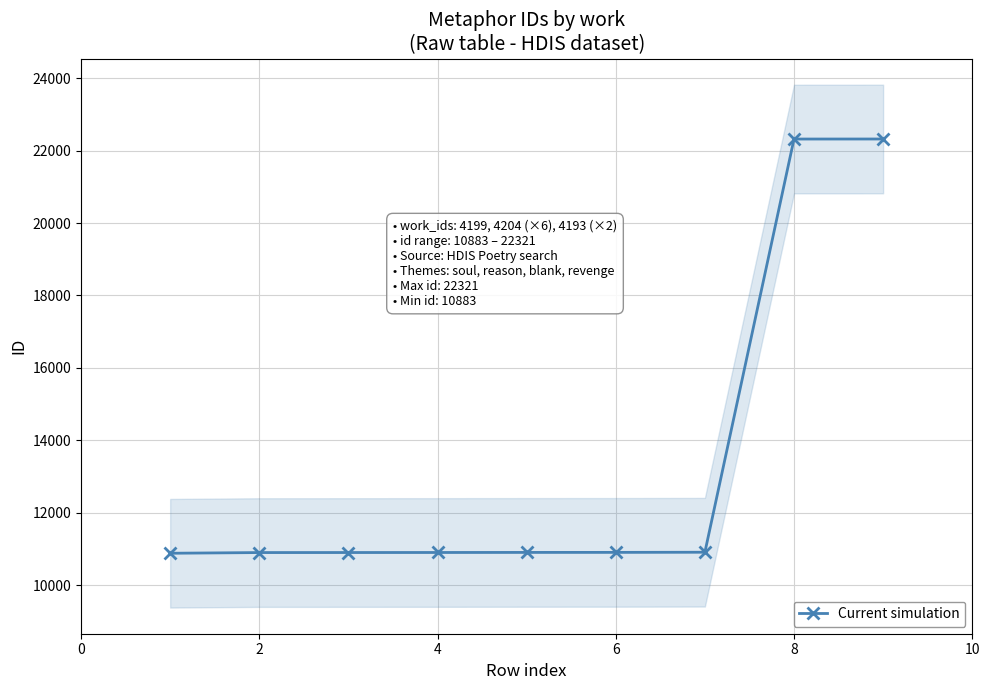

What is the minimum value for Current simulation?

10883